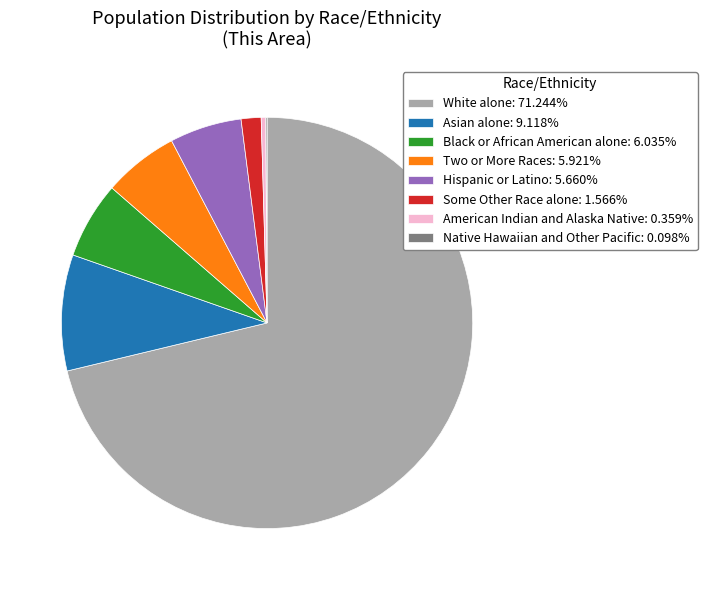

True or false: Black or African American alone accounts for 1% of the total.

False